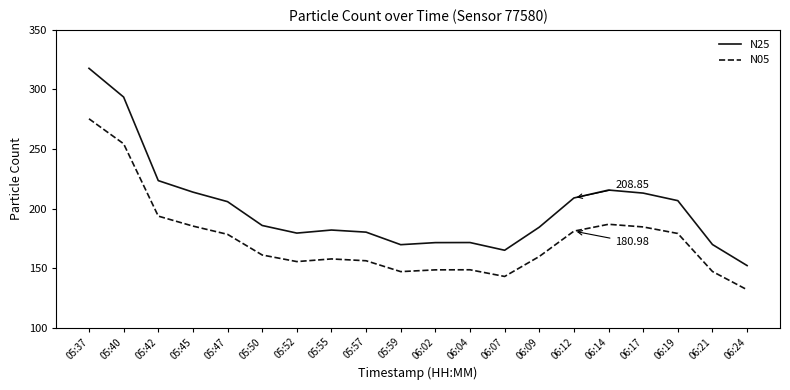

What is the approximate value of N05 at 06:24?

131.8